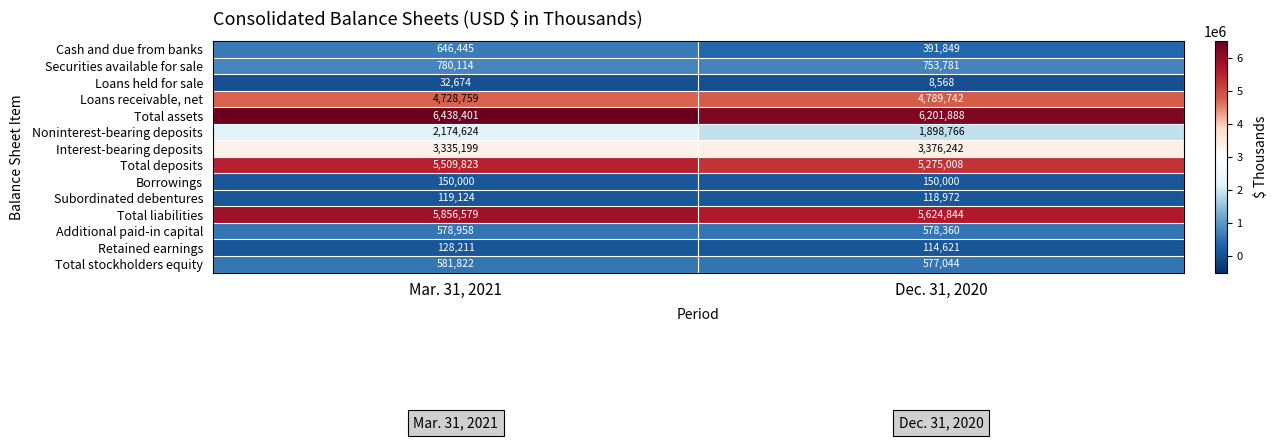

What is the total value across all series at Mar. 31, 2021?

31060733